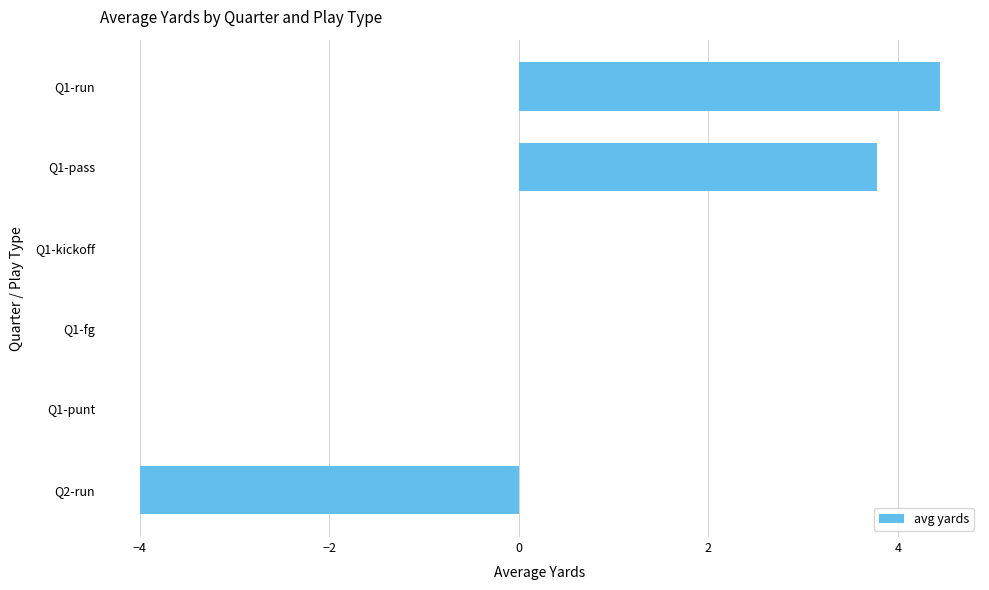

Count the number of categories in the chart.

6